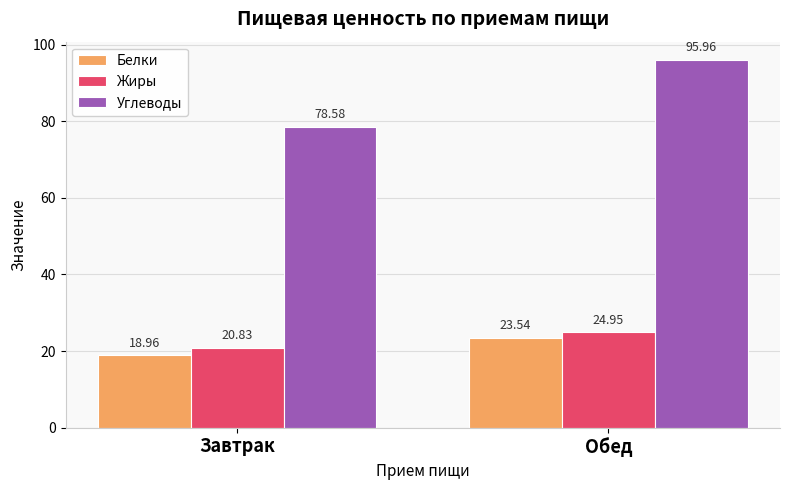

What is the sum of all Жиры values?

45.8